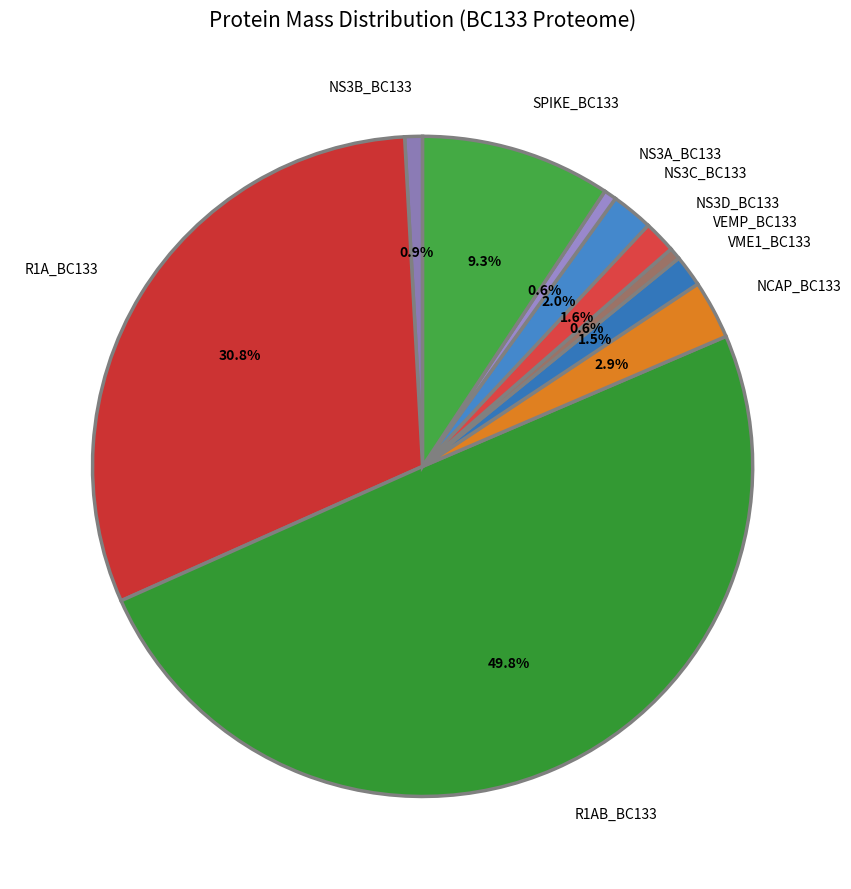

To the nearest percent, what is the difference between the largest and smallest slice percentages?

49%